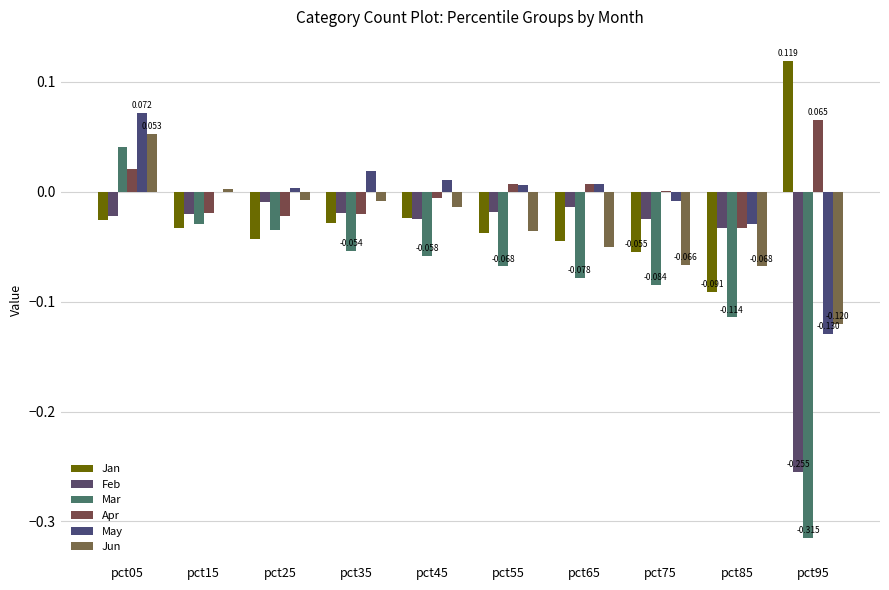

Count the number of data series in this chart.

6